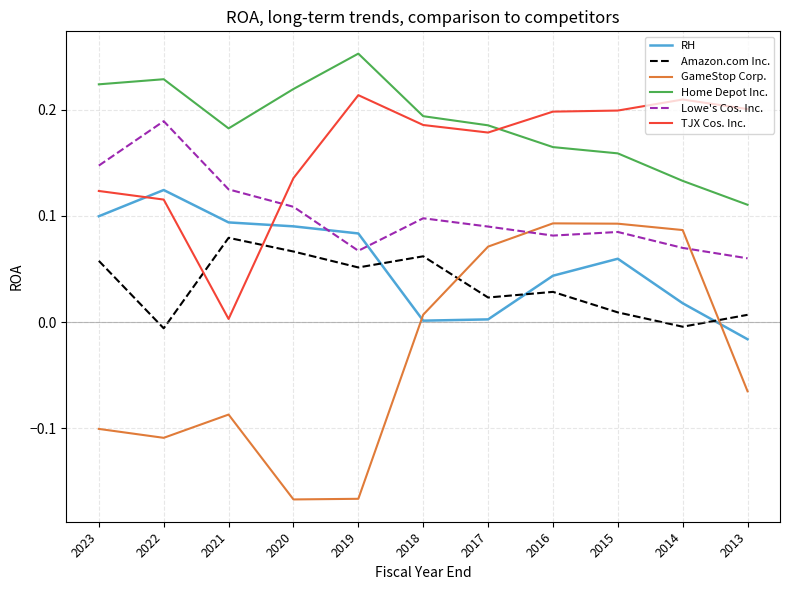

Which series has the widest spread of values?

GameStop Corp.